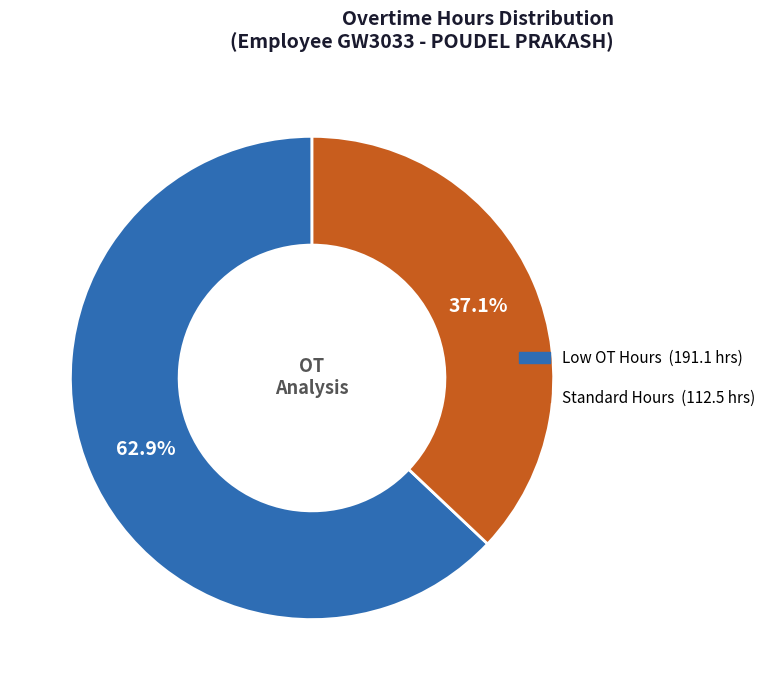

Is there any slice that represents more than half of the pie?

Yes